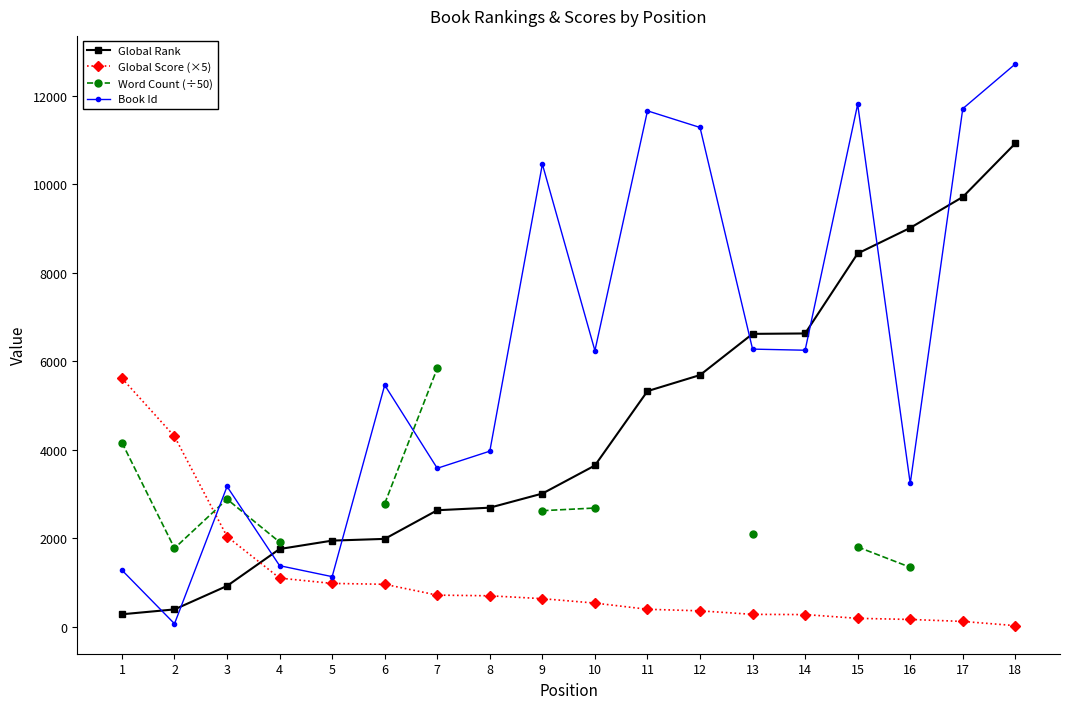

At how many categories does at least one series exceed 9588?

6